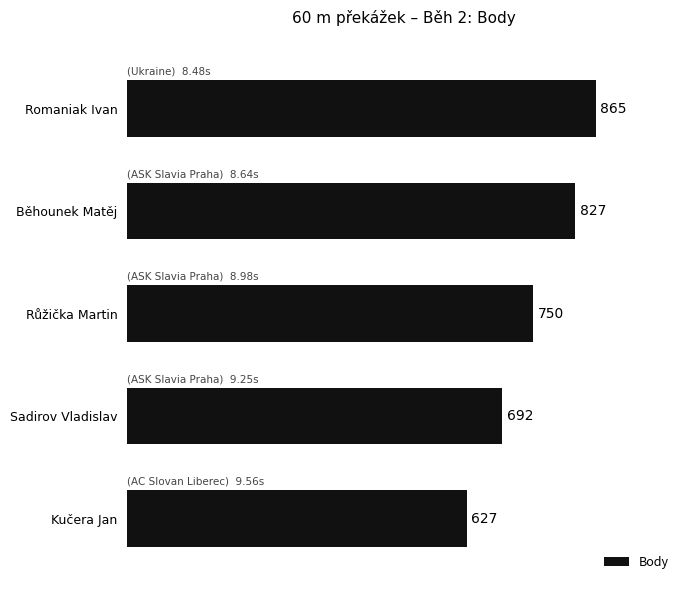

Reading top to bottom, transcribe all the data shown in this chart.

Romaniak Ivan=865	Běhounek Matěj=827	Růžička Martin=750	Sadirov Vladislav=692	Kučera Jan=627